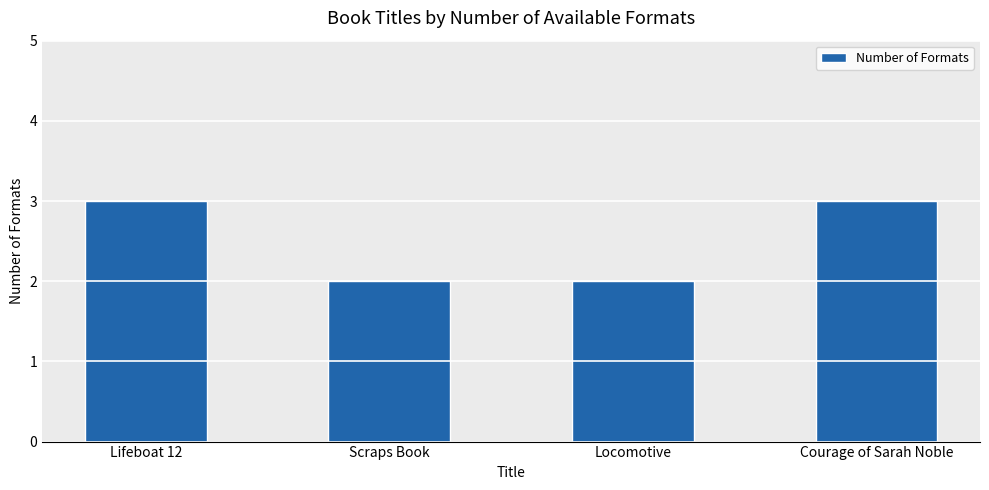

What is the change in value from Lifeboat 12 to Scraps Book?

-1